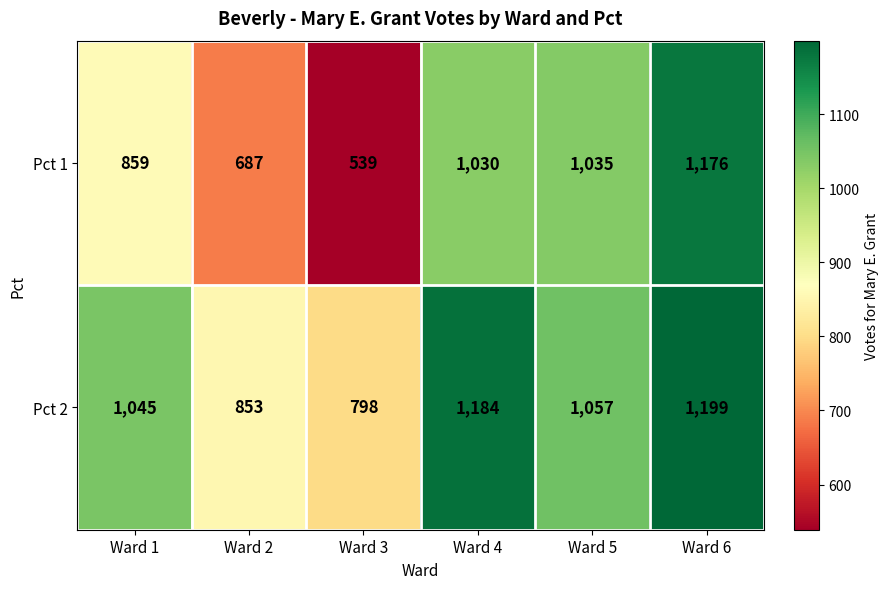

Is the value of Pct 2 at Ward 4 greater than the value of Pct 1 at Ward 5?

Yes